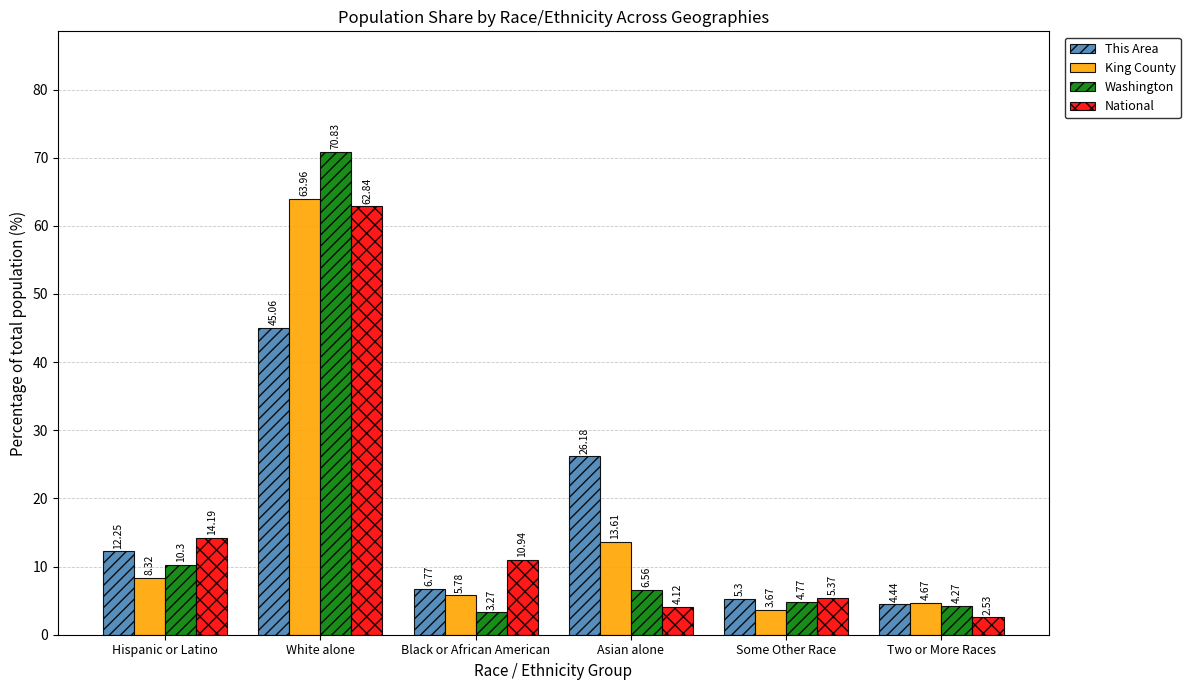

Which series has the largest range (max minus min)?

Washington